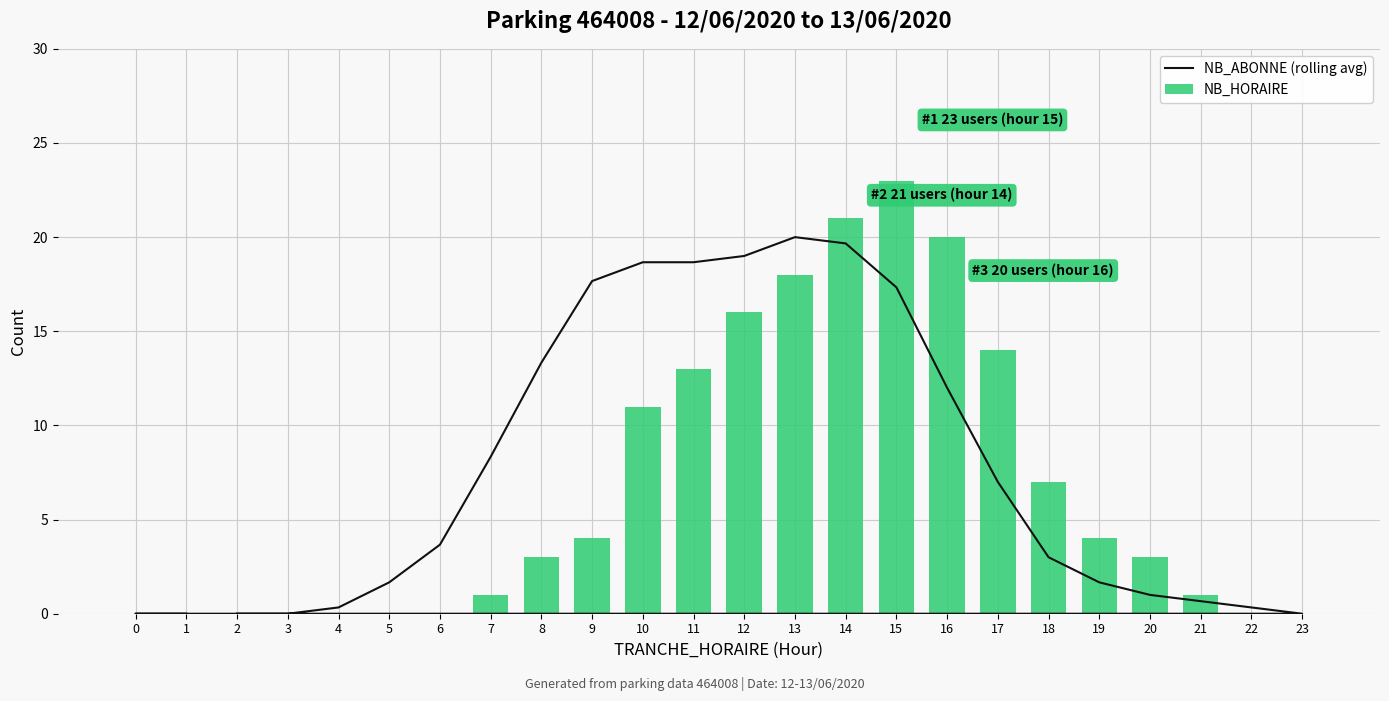

List the series in order of their peak value, lowest first.

NB_ABONNE (rolling avg), NB_HORAIRE